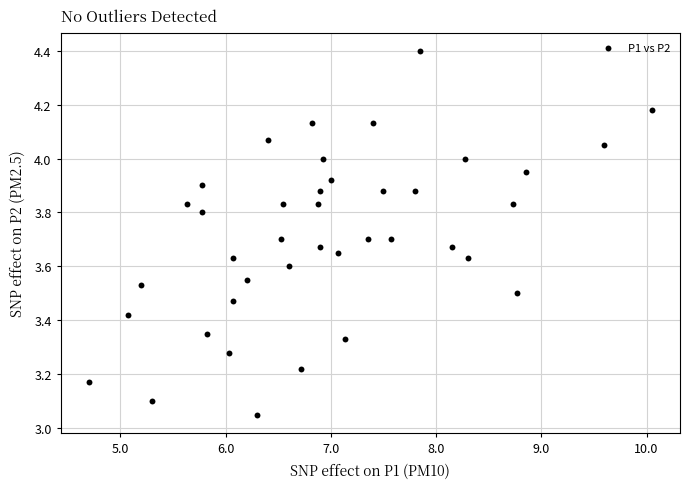

What is the range of X values (max minus min)?

5.4